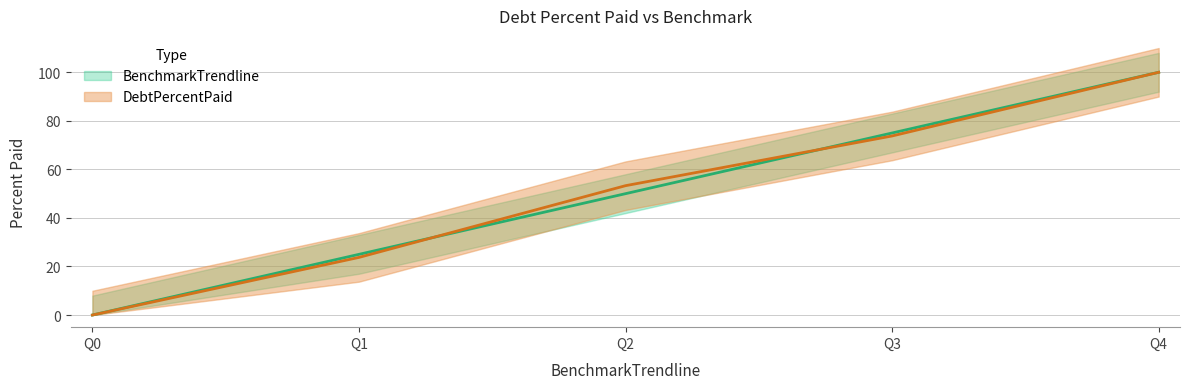

The value of BenchmarkTrendline at Q2 is 50.0. True or false?

True